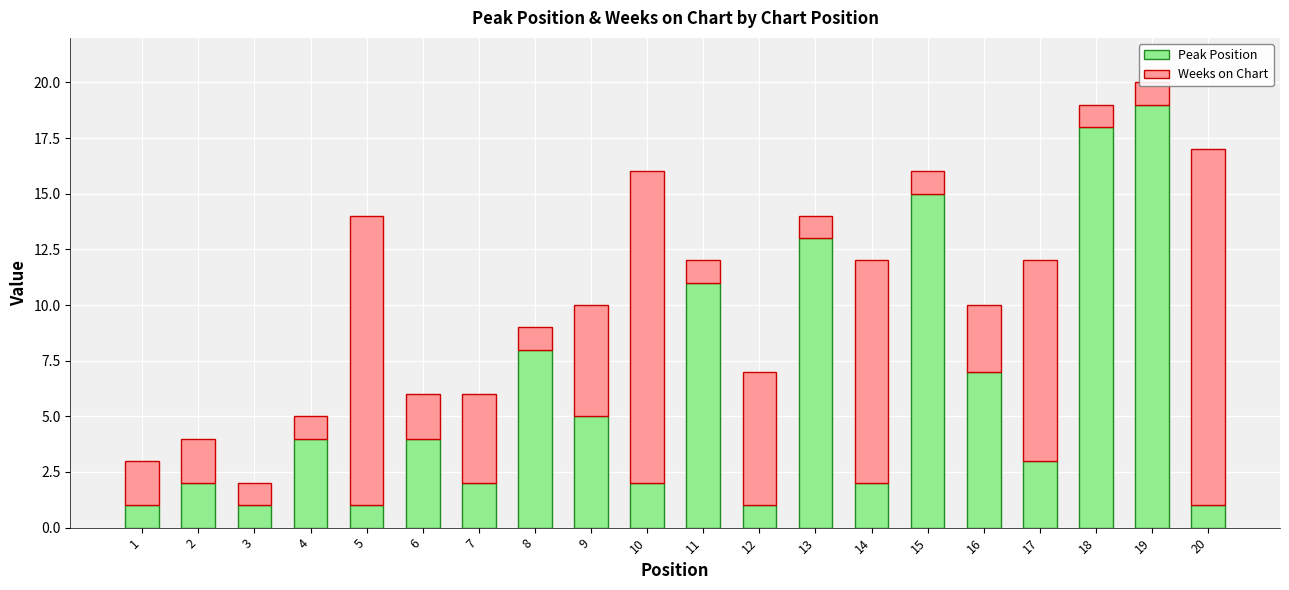

The Weeks on Chart series shows 7 at 9. True or false?

False